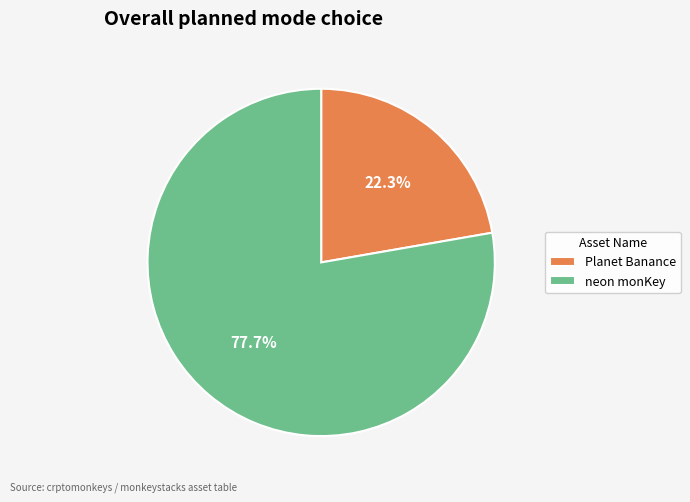

To the nearest percent, what percentage of the pie is neon monKey?

78%